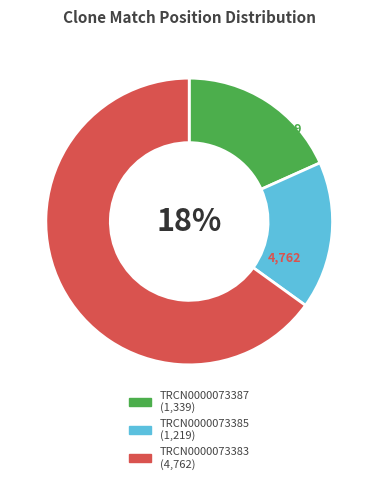

The TRCN0000073383 slice represents 65% of the pie. True or false?

True